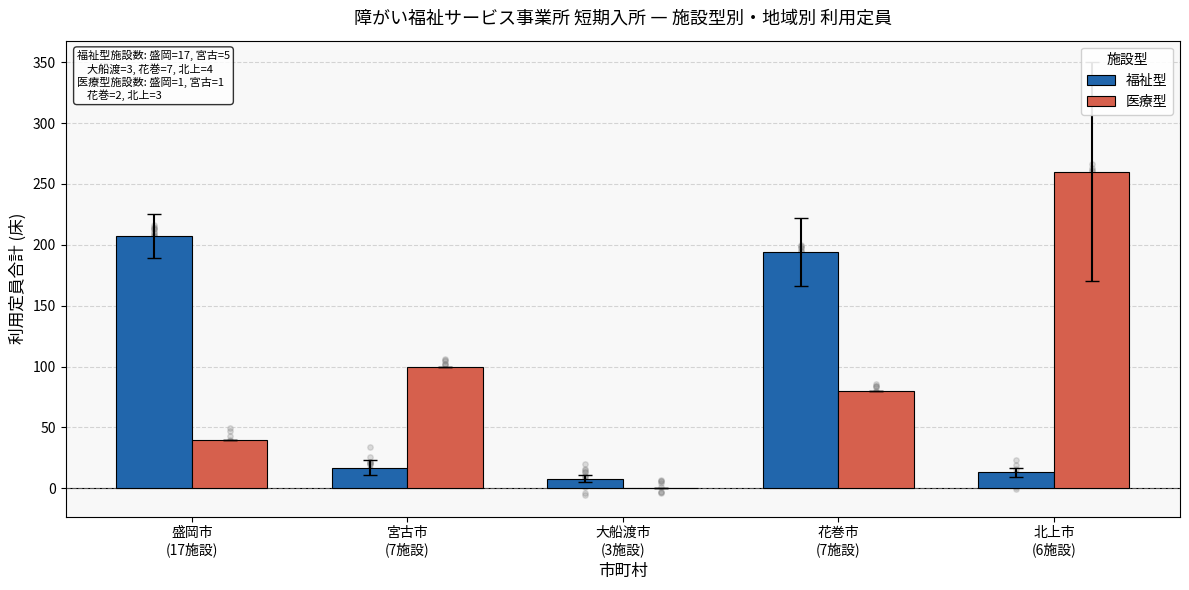

Which series reaches the maximum Y coordinate?

医療型